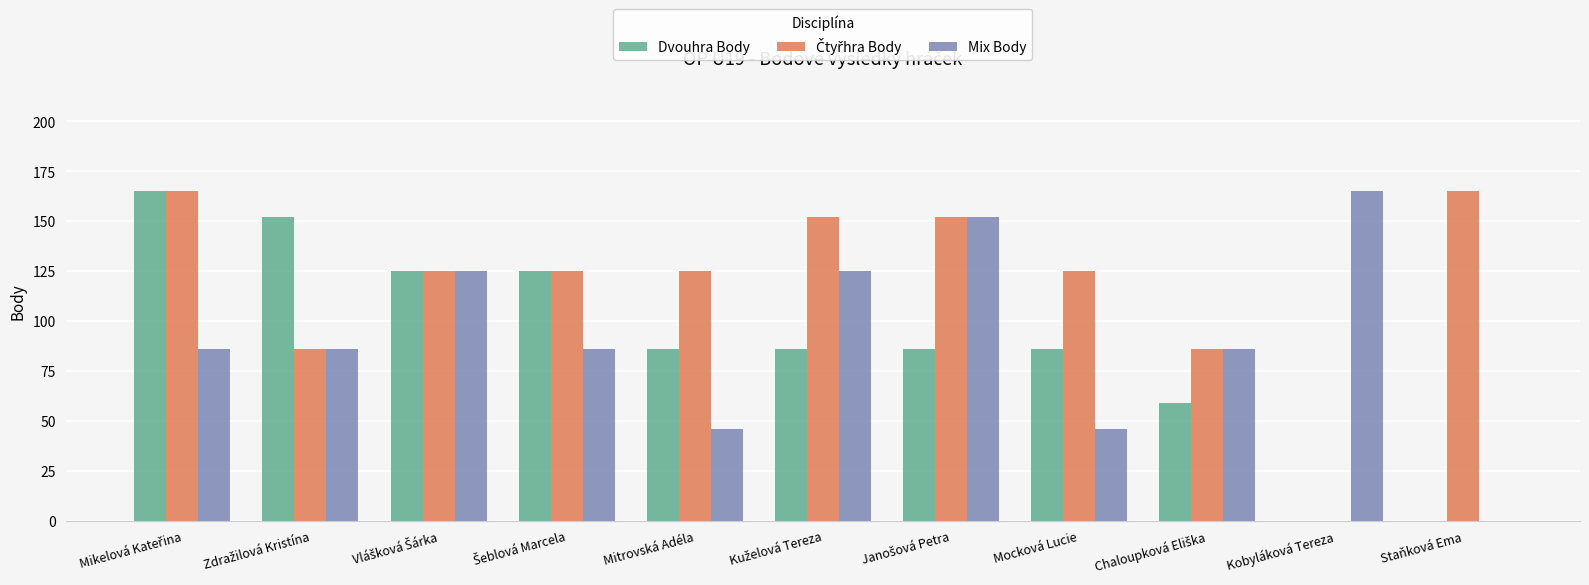

What is the total value across all series at Mitrovská Adéla?

257